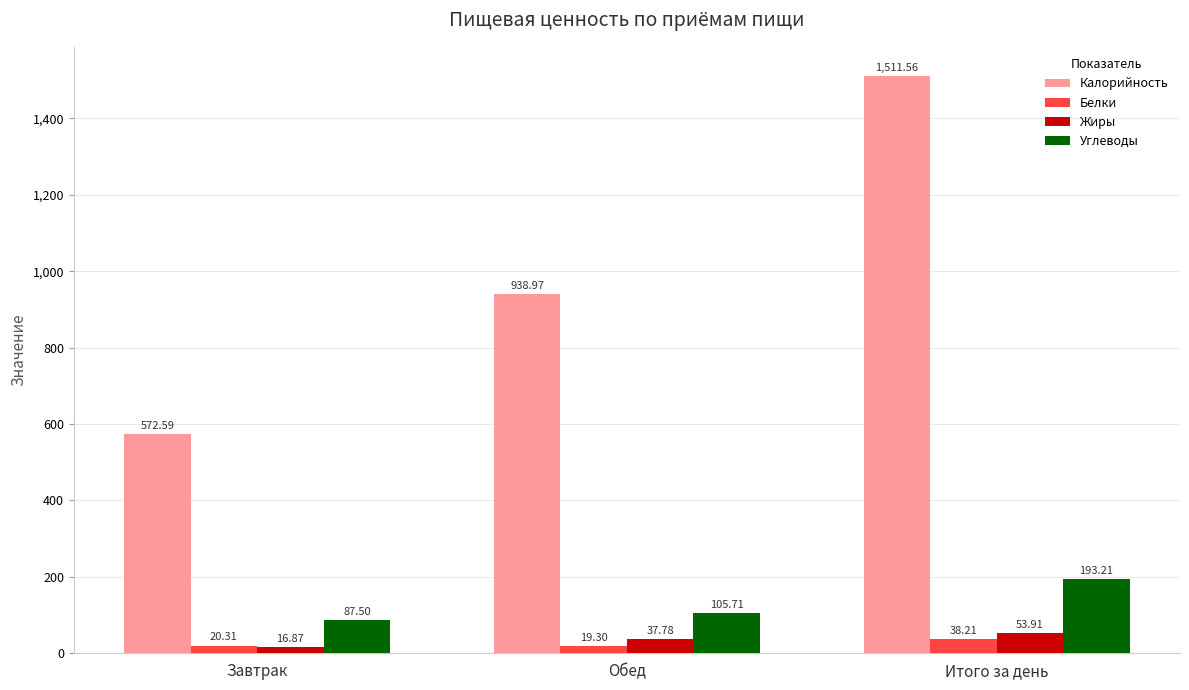

What is the difference between the second highest and minimum values in the Жиры series?

20.9